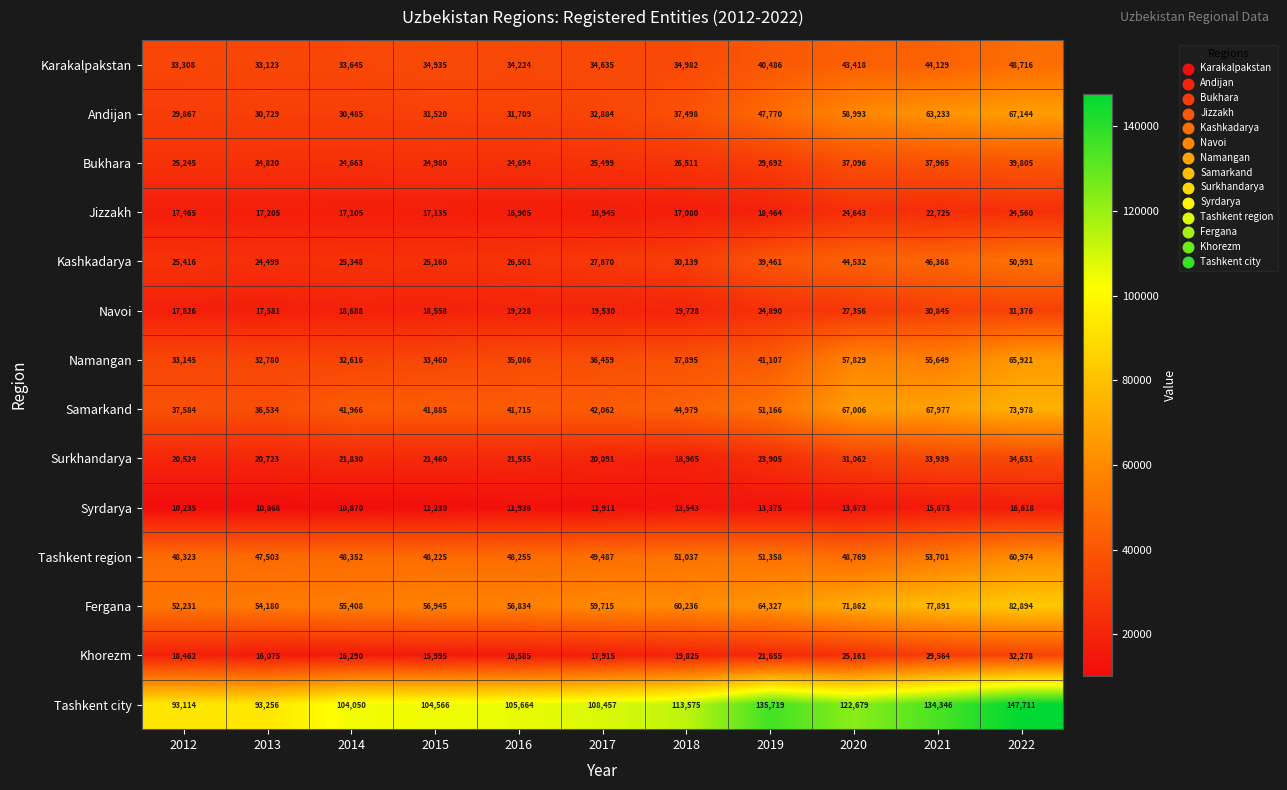

At which label does Karakalpakstan reach its peak?

2022